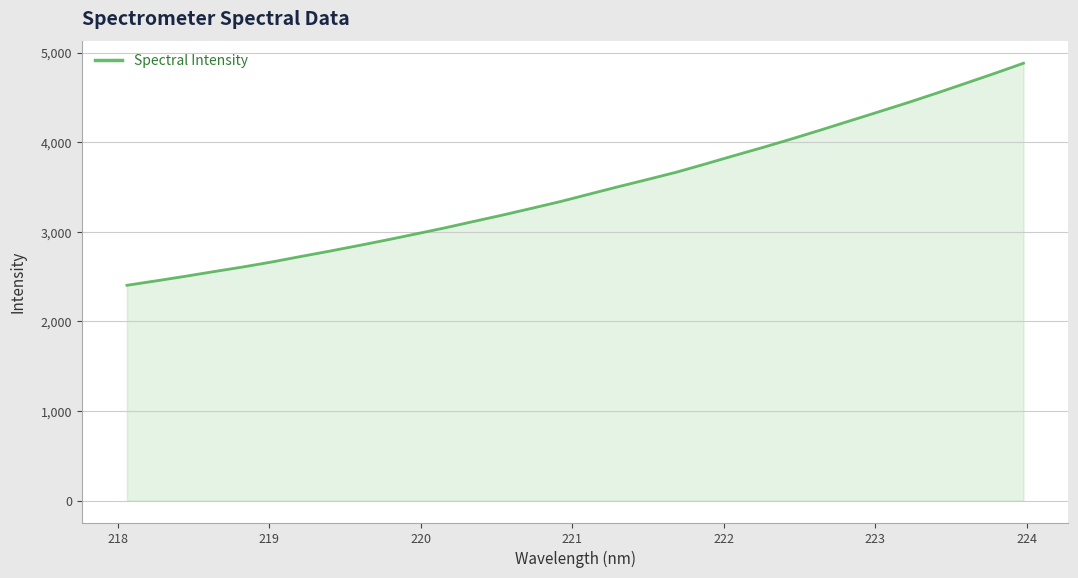

How many values are below 3423?

16